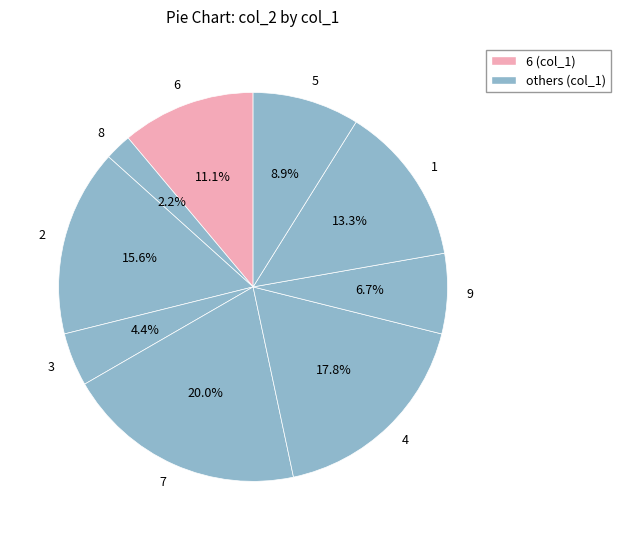

What is the ratio of the value at 7 to the value at 6?

1.8